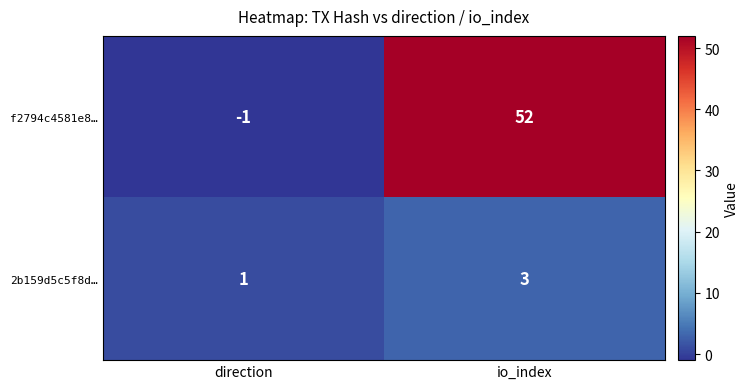

Reading right to left, list all the values displayed in this chart.

f2794c4581e8…: 52	-1
2b159d5c5f8d…: 3	1